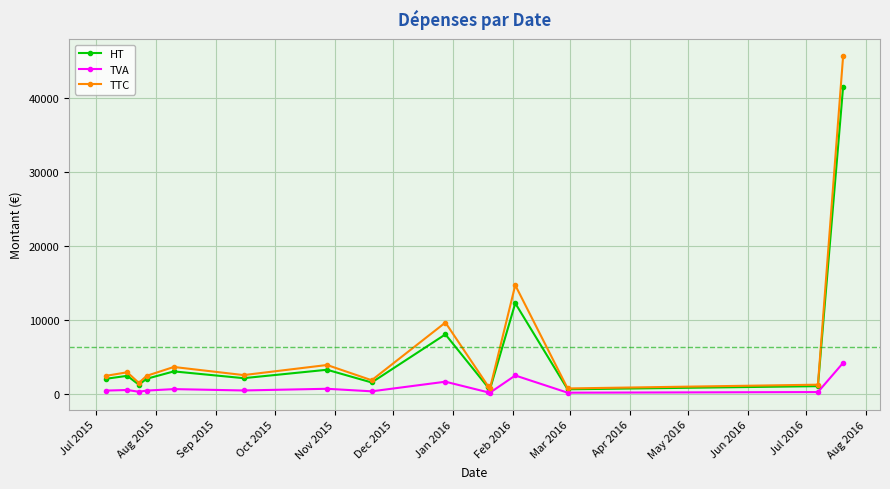

True or false: TVA has more than 1 points higher than both neighbors.

True